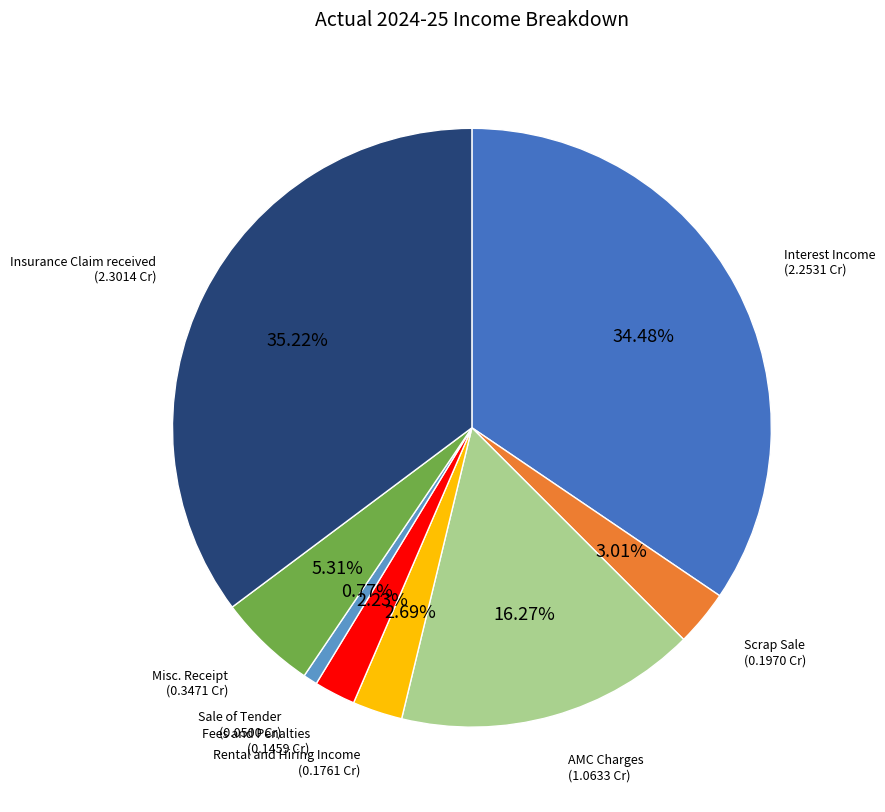

How many slices are in this pie chart?

8